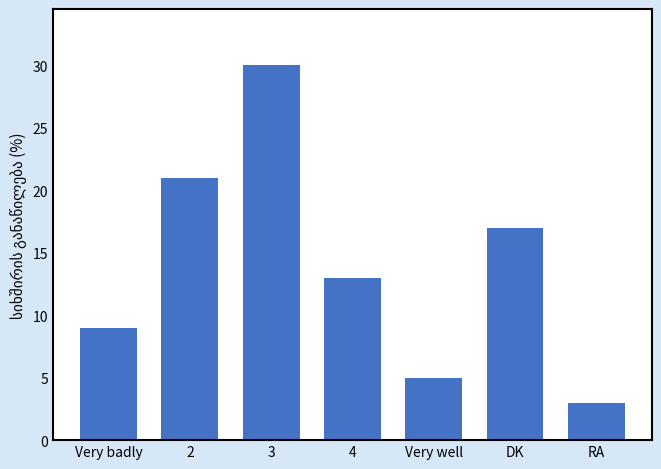

Read the value at 3, to the nearest 5.

30